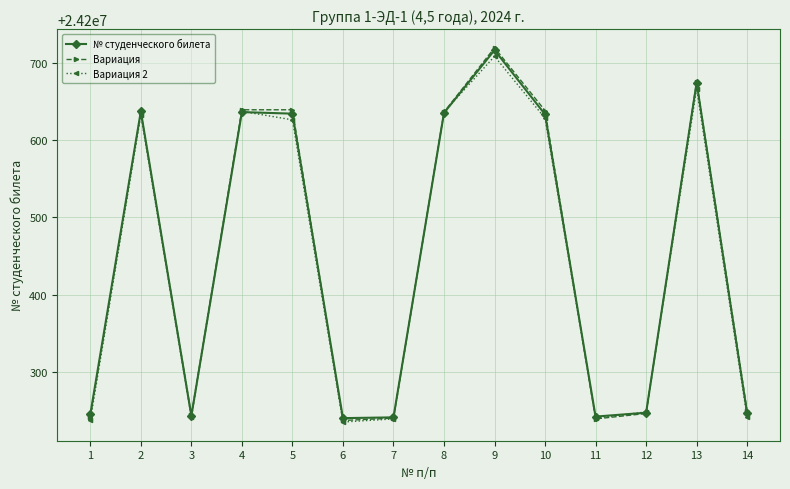

What value does the № студенческого билета series have at 12?

24200248